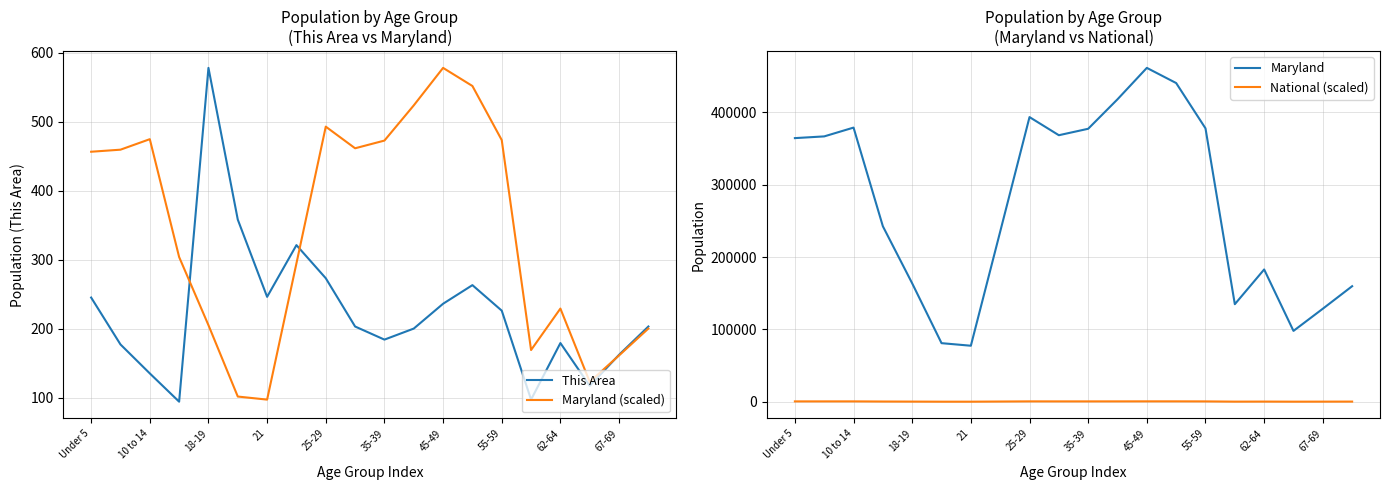

How many lines are shown in the chart?

4